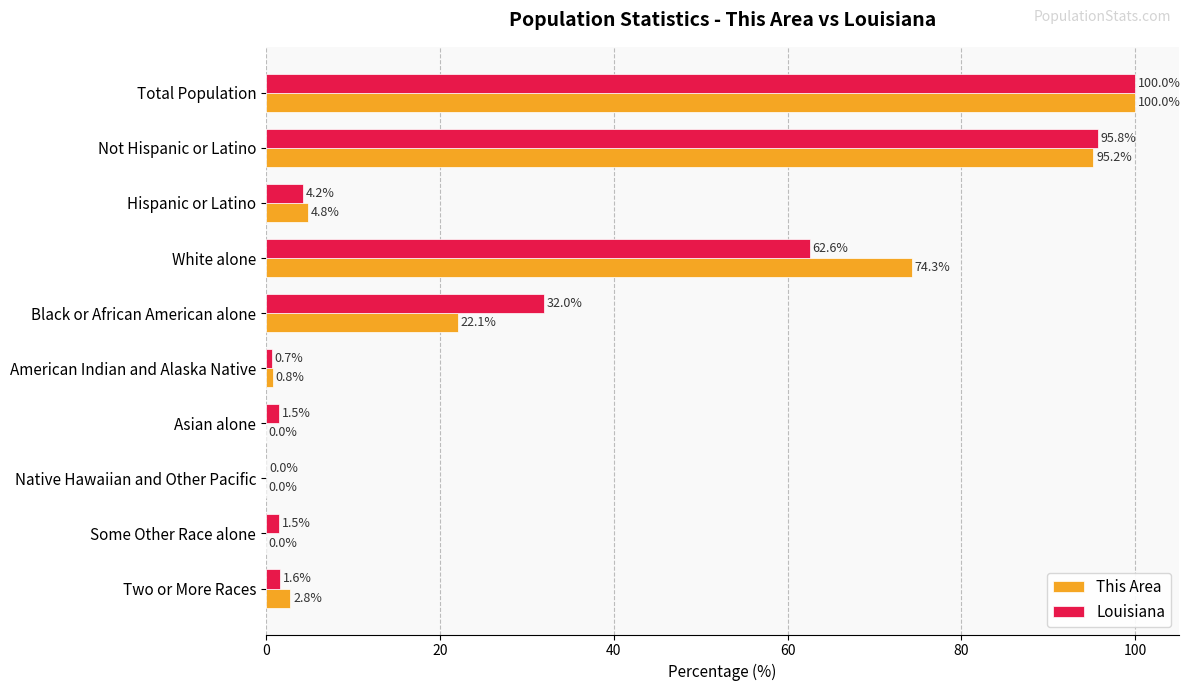

Is the value of This Area at Total Population greater than the value of Louisiana at Two or More Races?

Yes